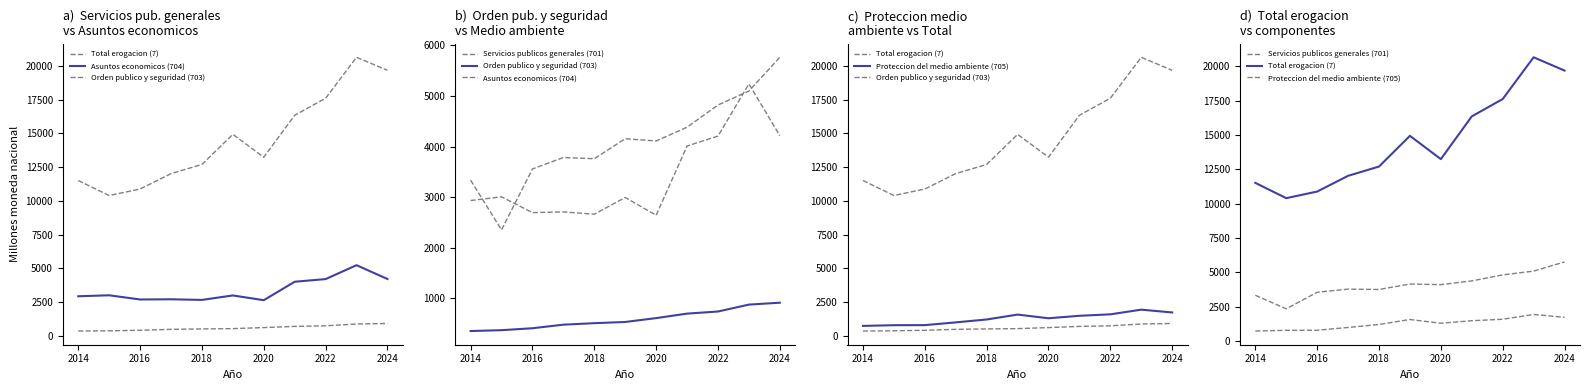

Is the value of Orden publico y seguridad (703) at 2024 greater than the value of Proteccion del medio ambiente (705) at 2018?

No